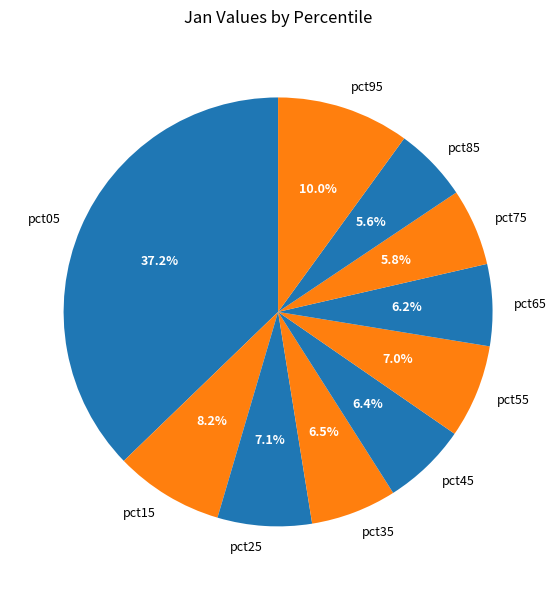

To the nearest percent, what is the combined percentage of pct65 and pct45?

13%